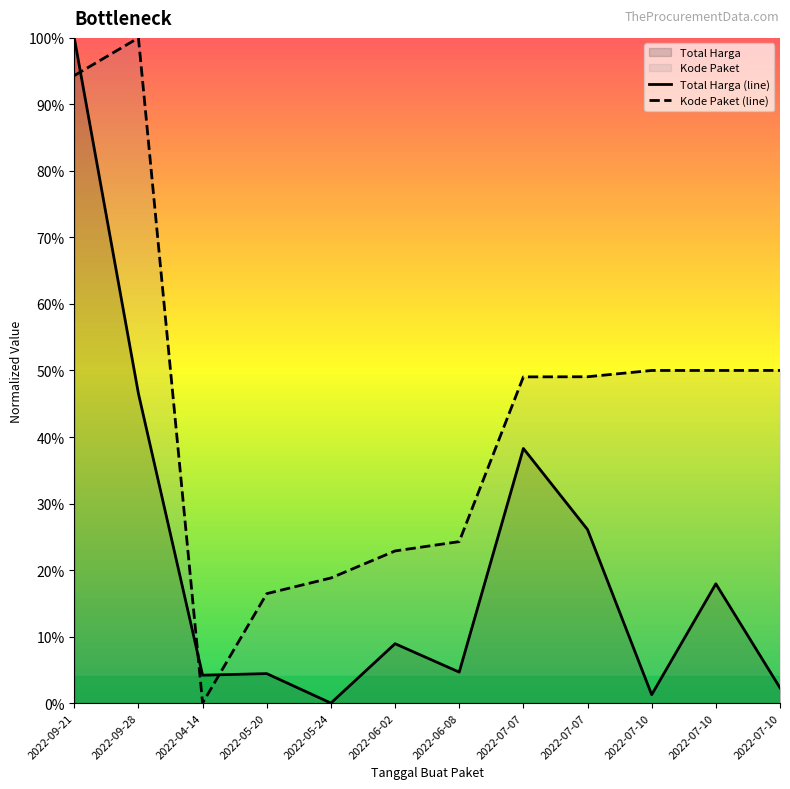

Where do Total Harga and Kode Paket first cross each other?

2022-09-21 and 2022-09-28